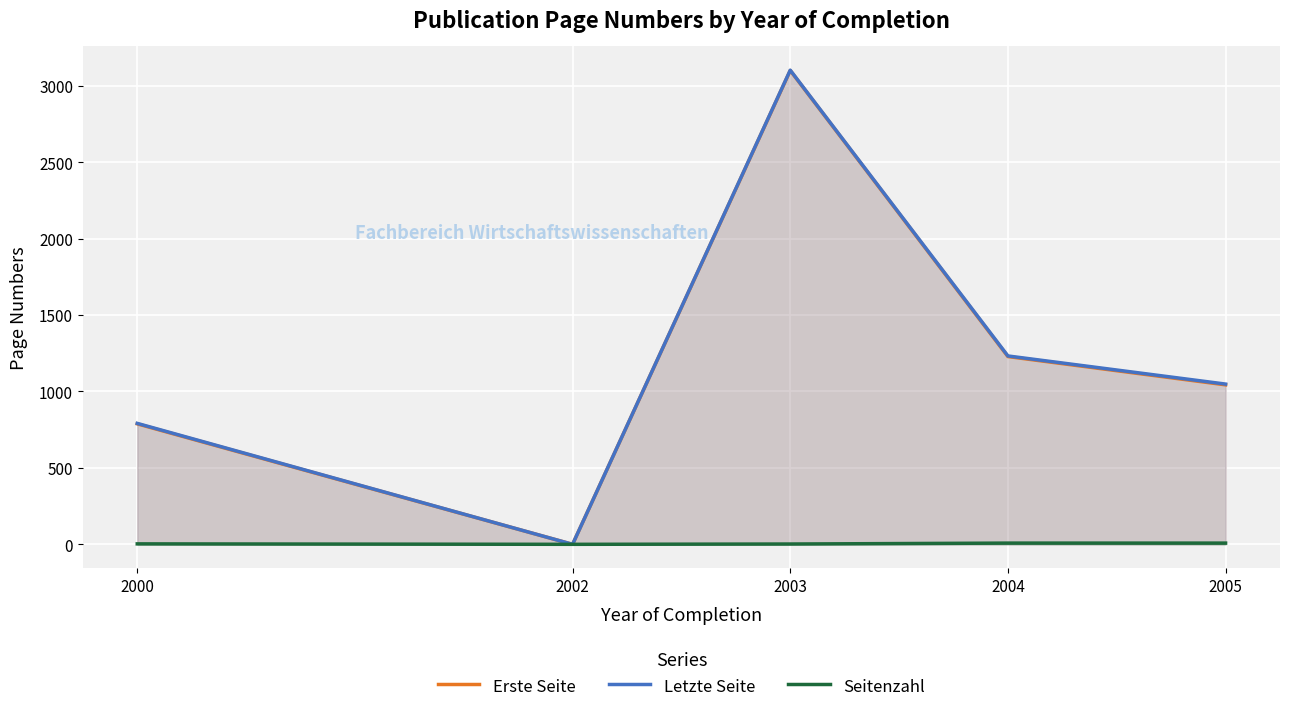

The value of Erste Seite at 2003 is 1885. True or false?

False